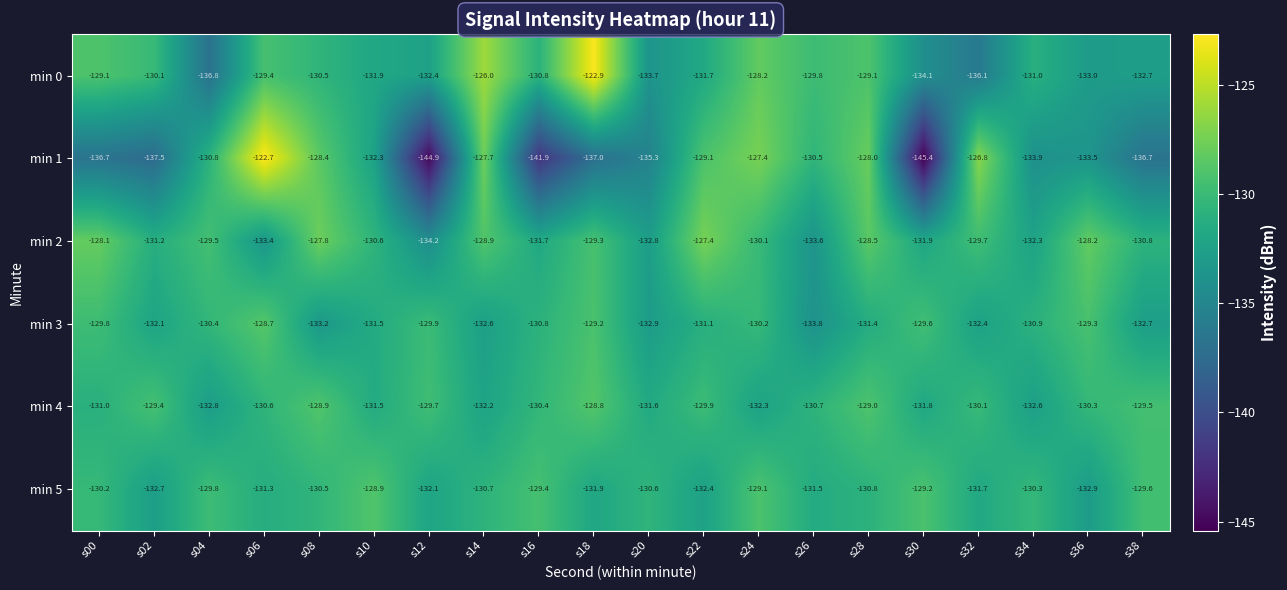

Count the number of data series in this chart.

6